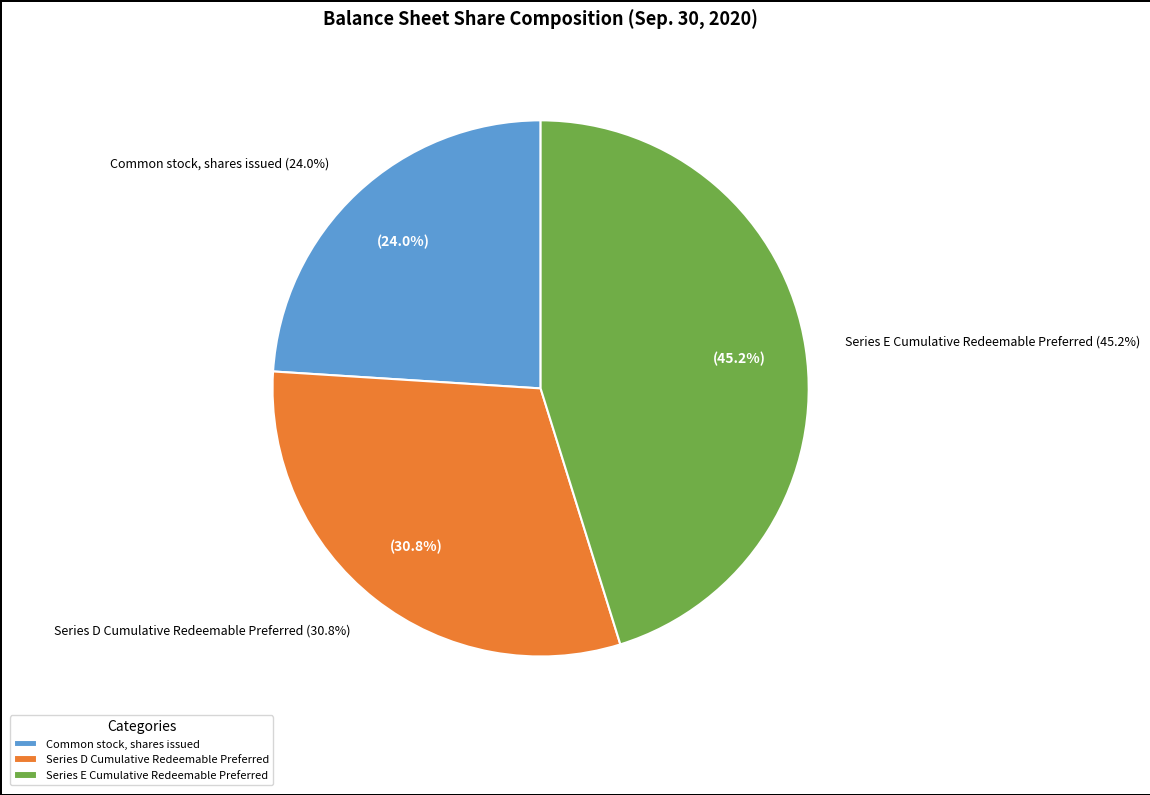

What is the change in value from Series D Cumulative Redeemable Preferred to Series E Cumulative Redeemable Preferred?

+14000000